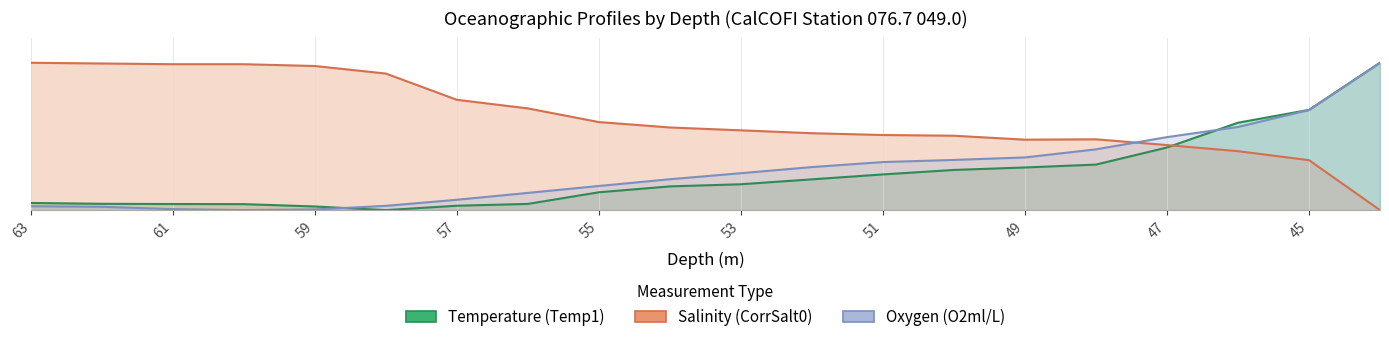

Which series has the largest range (max minus min)?

Temperature (Temp1)